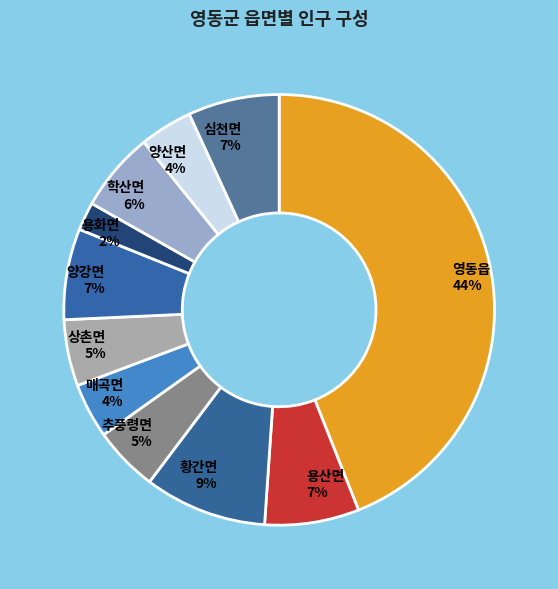

Between 용화면 and 황간면, which is larger?

황간면